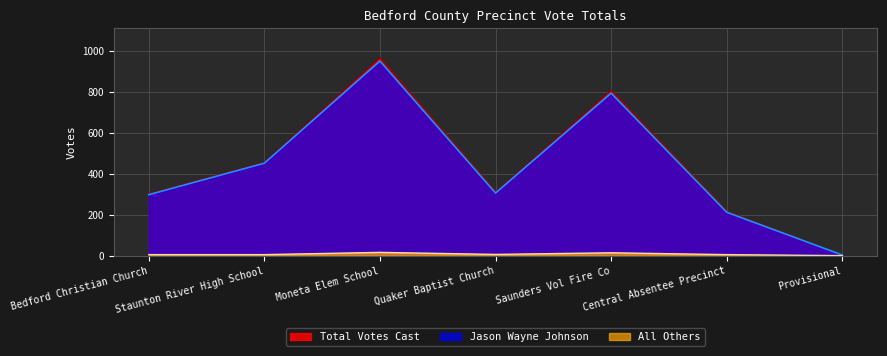

At which label is Total Votes Cast closest to 485?

Staunton River High School